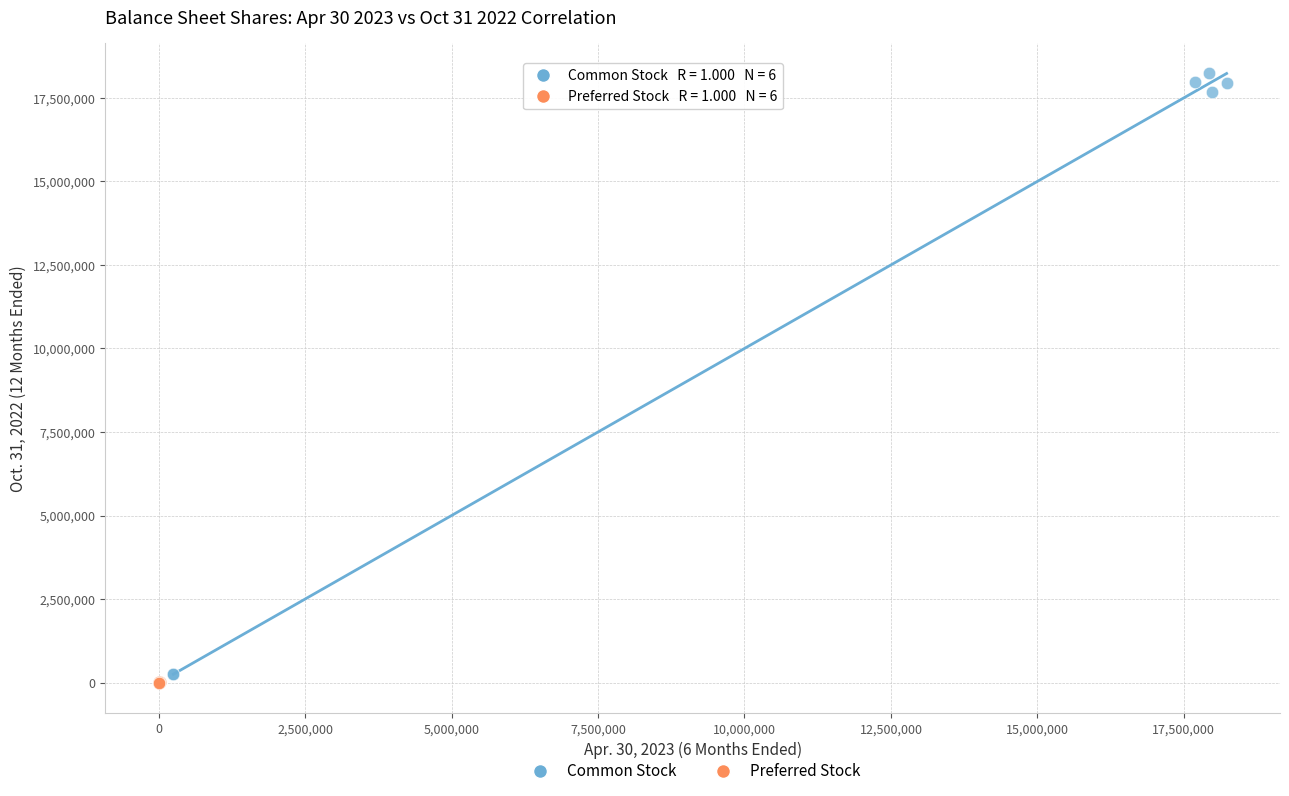

What are all the series names shown in the legend?

Common Stock, Preferred Stock